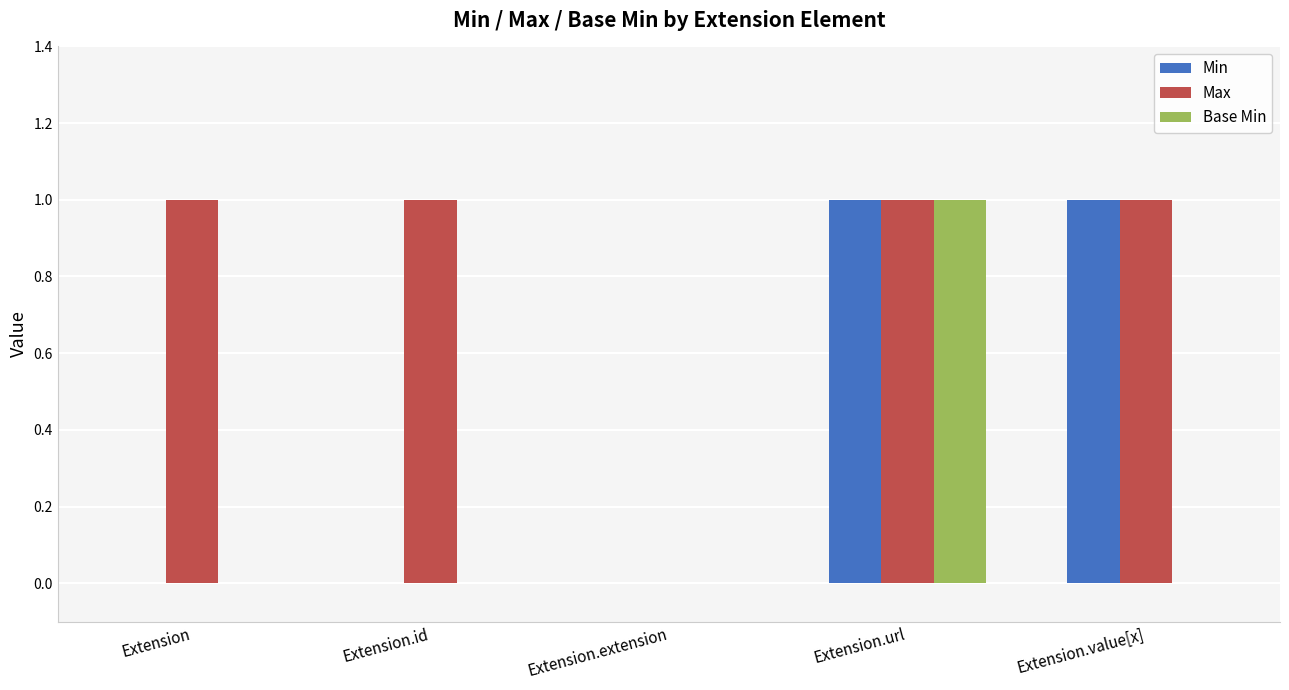

Is it true that Max equals 0 at Extension?

False